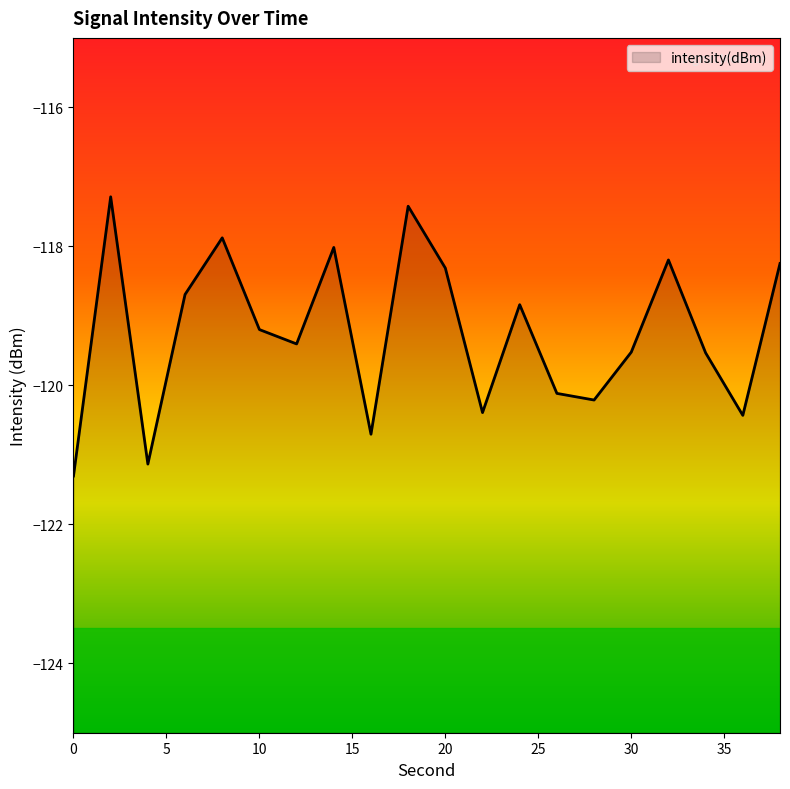

The chart shows a value of -70.1 at 26. True or false?

False